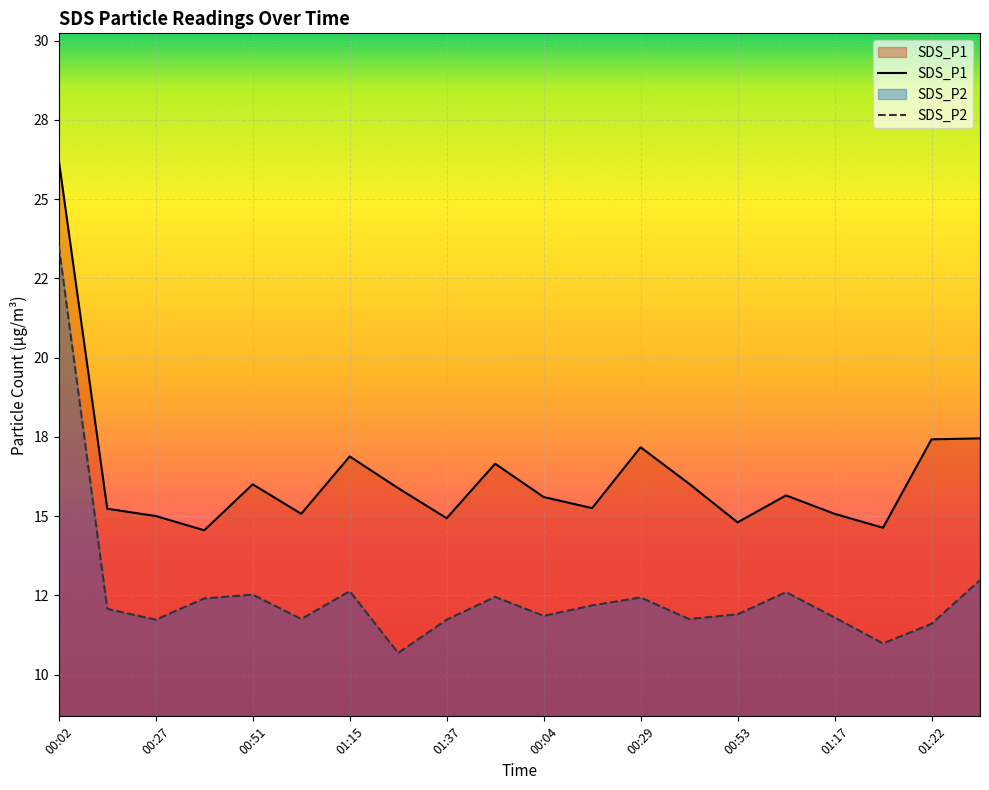

Which series has the largest total across all categories?

SDS_P1